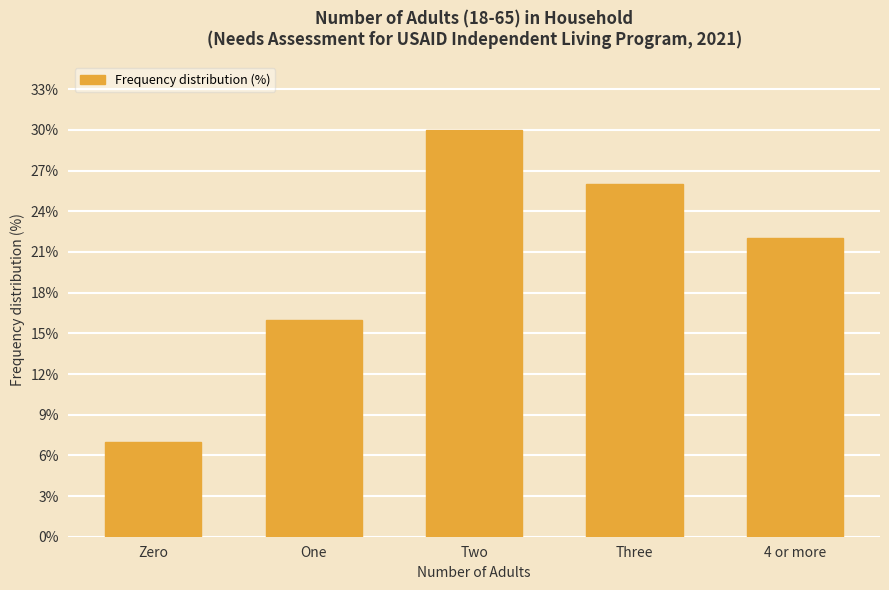

What is the ratio of the value at Two to the value at One?

1.9